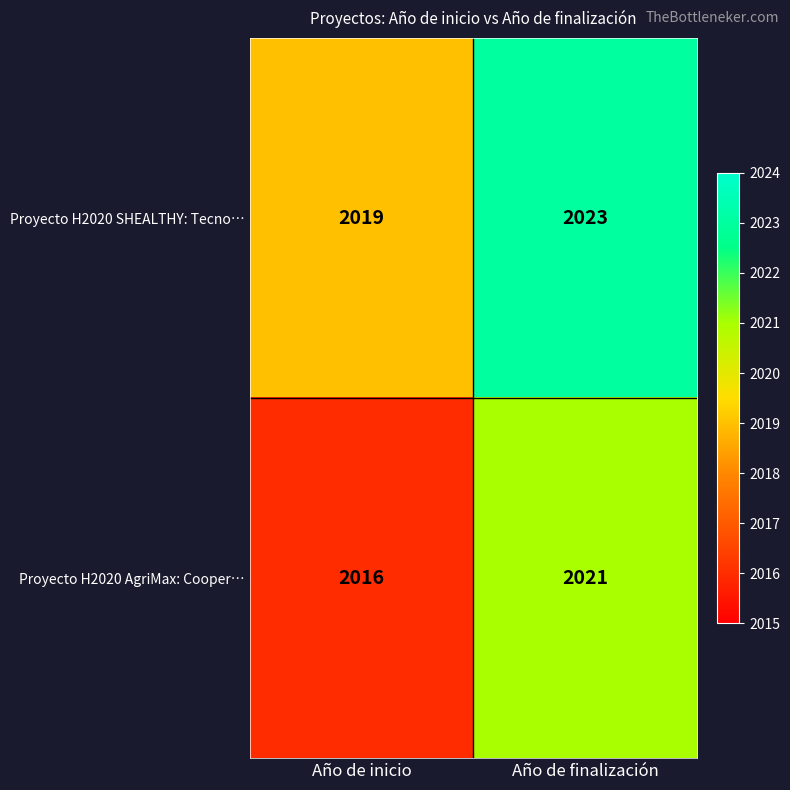

What is the greatest value displayed?

2023